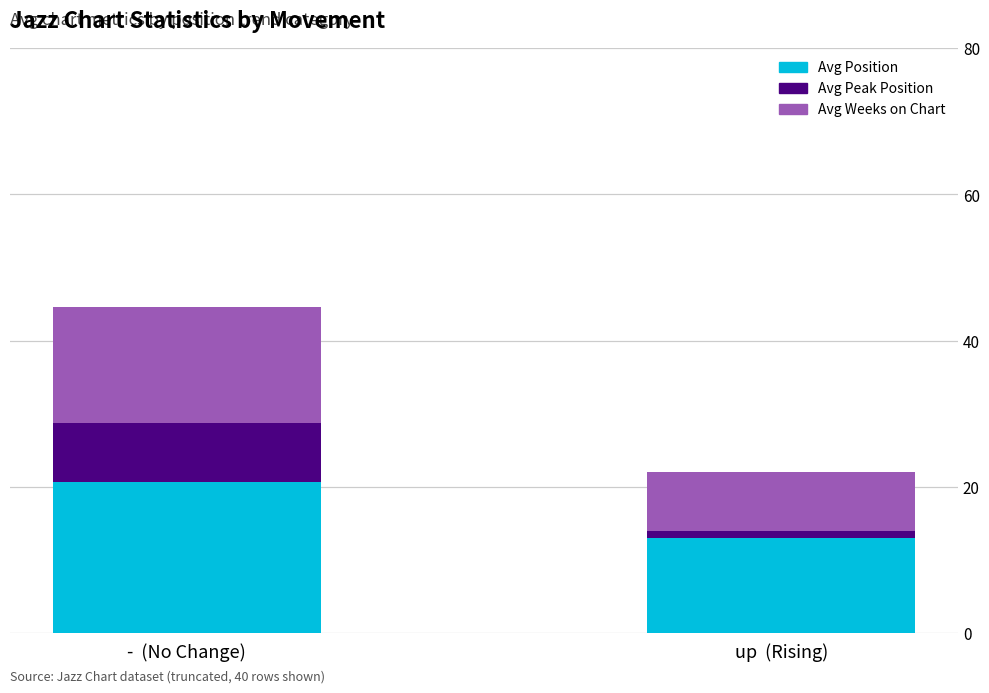

Rank the categories by Avg Position value from highest to lowest.

-  (No Change), up  (Rising)